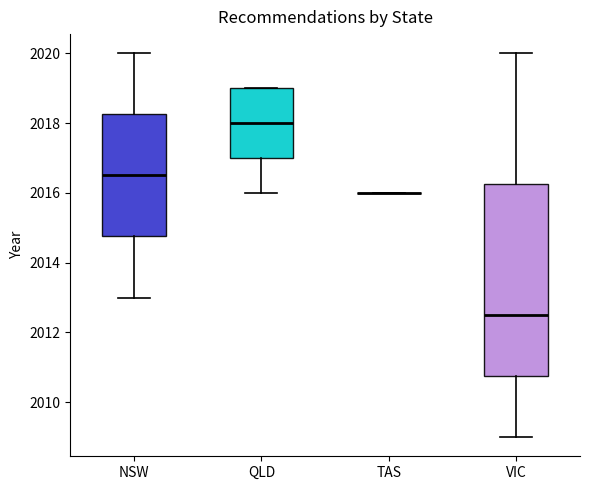

Reading left to right, transcribe this box plot: for each box, give where its median line is, the range the box spans, and where its two whiskers end, as read against the y-axis. The values are not printed on the chart, so give them approximately, as read against the axis.

NSW: median 2016.6, box 2014.8 to 2018.2, whiskers 2013.0 to 2020.0
QLD: median 2018.0, box 2017.0 to 2019.0, whiskers 2016.0 to 2019.0
TAS: box collapsed to a line at 2016.0, whiskers 2016.0 to 2016.0
VIC: median 2012.6, box 2010.8 to 2016.2, whiskers 2009.0 to 2020.0